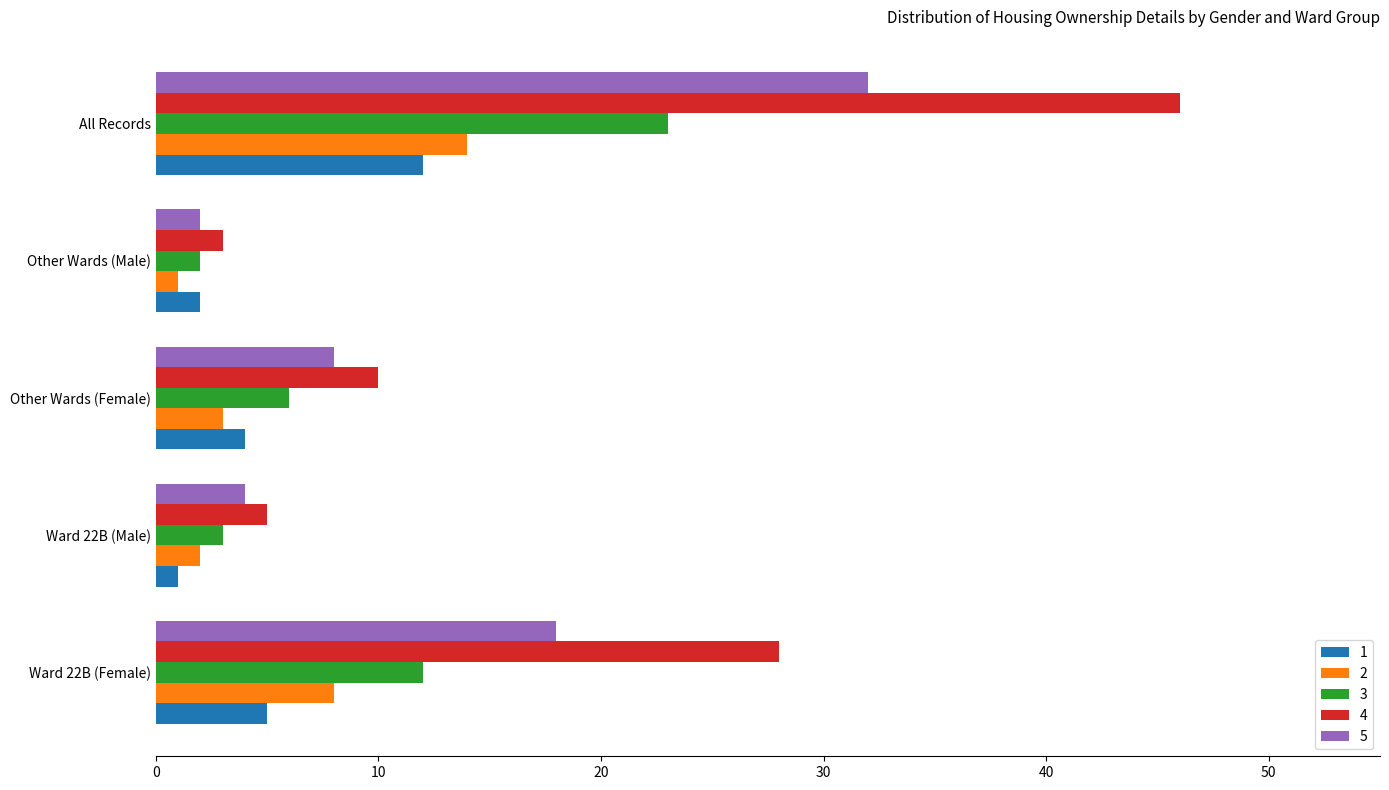

At which category is the sum across all series the highest?

All Records